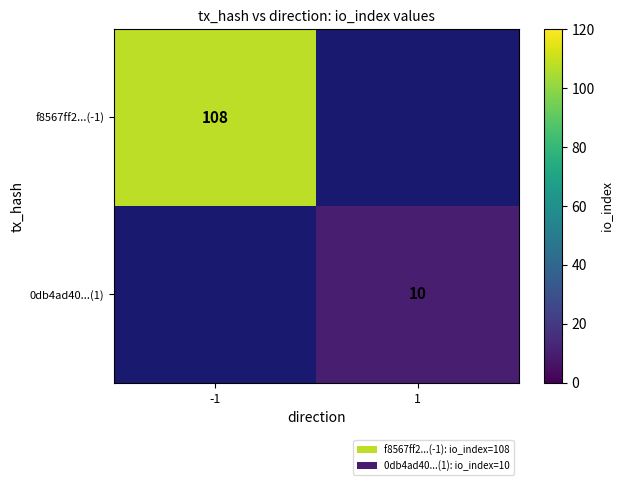

What is the spread (max minus min) of values at 1?

10